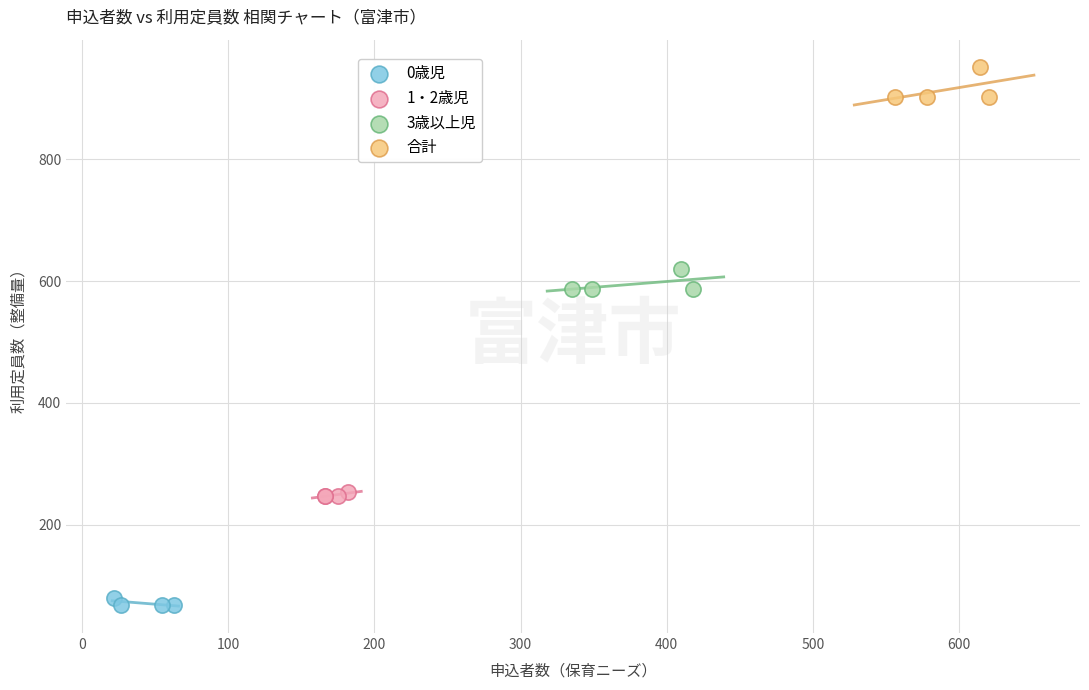

Which series reaches the maximum Y coordinate?

合計